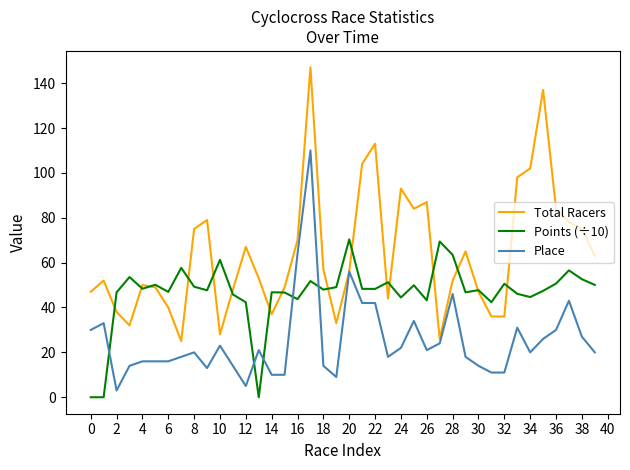

Rank the series by their maximum value, from highest to lowest.

Total Racers, Place, Points (÷10)